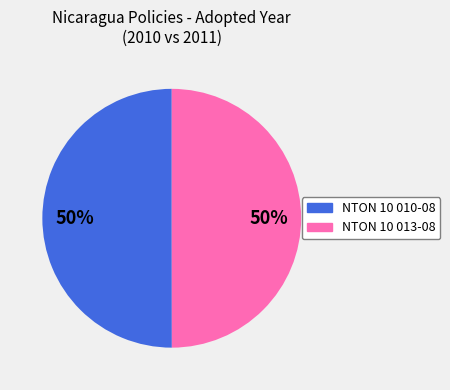

To the nearest percent, what percentage of the pie is NTON 10 010-08?

50%